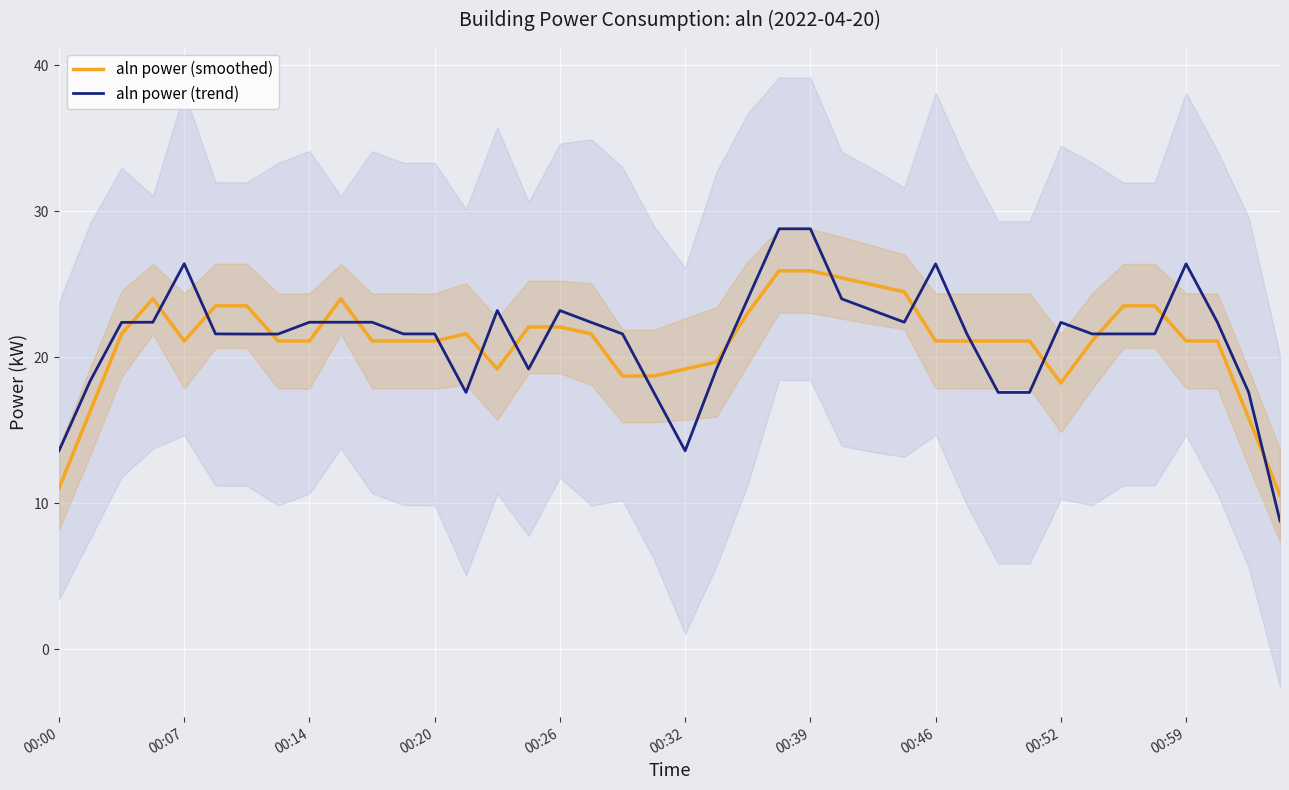

True or false: aln power (smoothed) and aln power (trend) cross at least once.

True